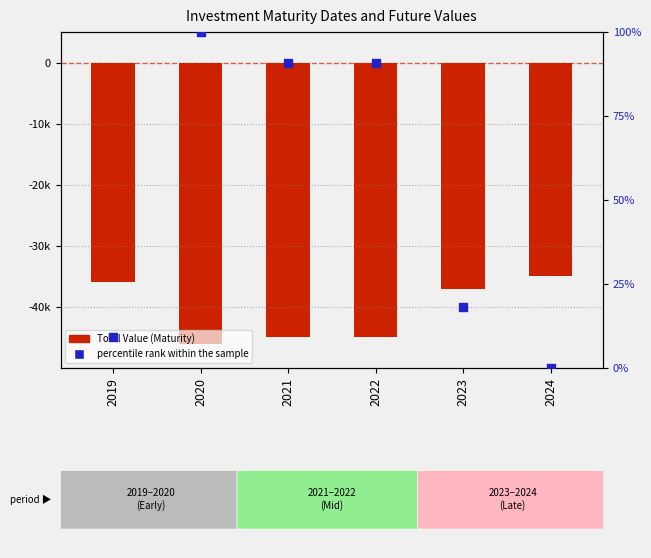

Which series has the largest Y range (max minus min)?

Total Value (Maturity)